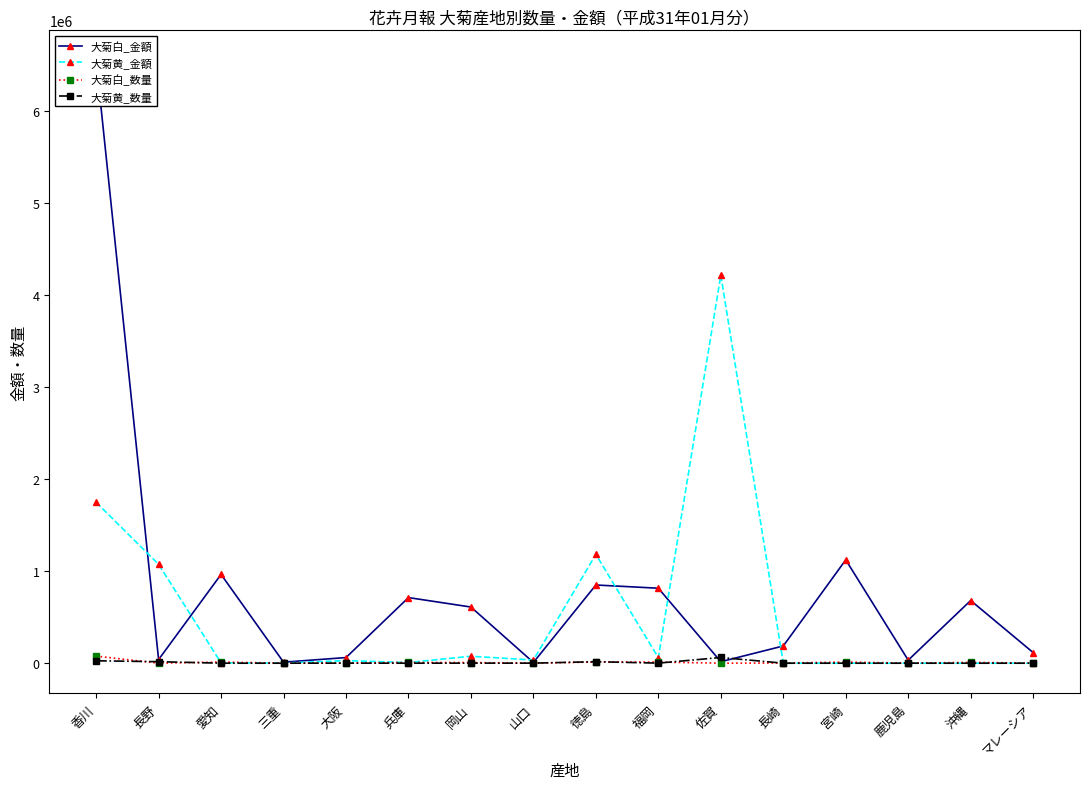

What is the label of the 11th point from the left?

佐賀